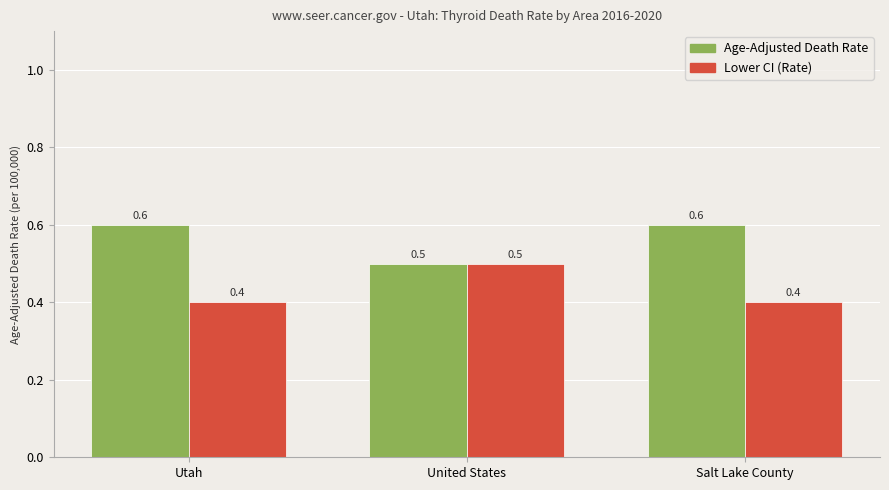

How many groups of bars are there?

3